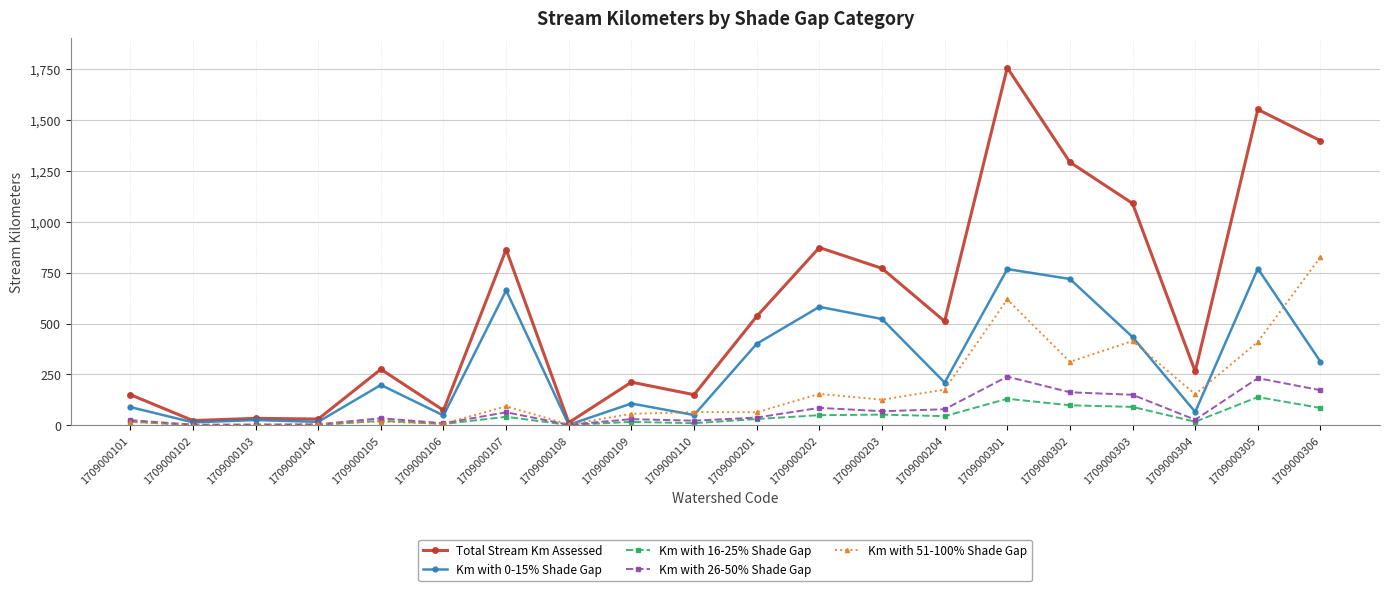

At which label does Total Stream Km Assessed first exceed 511?

1709000107